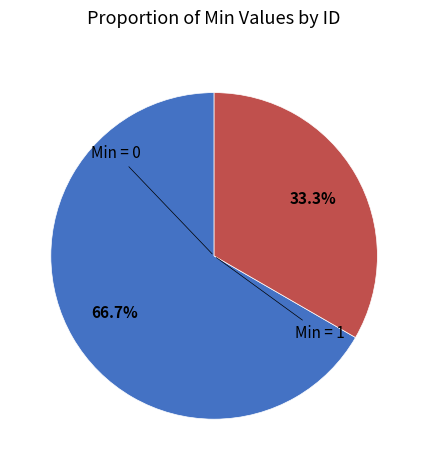

Does any single category account for the majority?

Yes